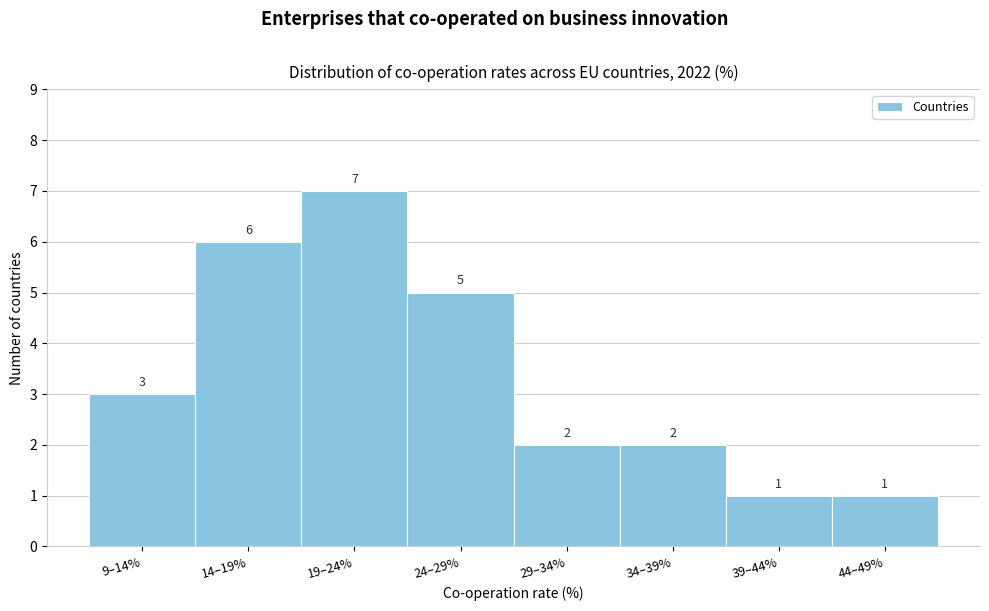

Reading left to right, list all the values displayed in this chart.

9–14%=3	14–19%=6	19–24%=7	24–29%=5	29–34%=2	34–39%=2	39–44%=1	44–49%=1